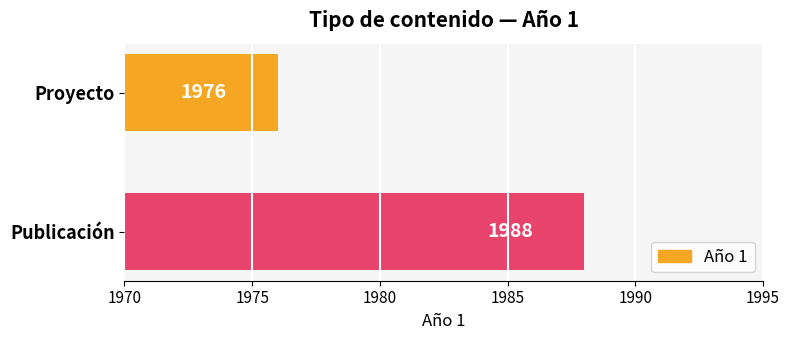

The value at Publicación is 1242. True or false?

False